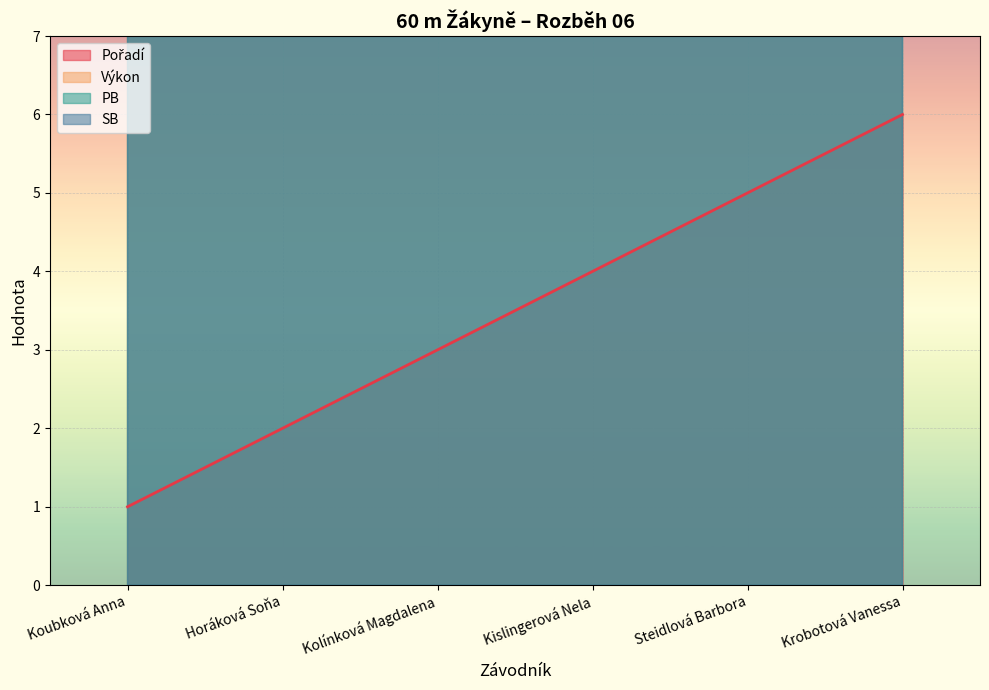

At how many categories does at least one series exceed 3?

6